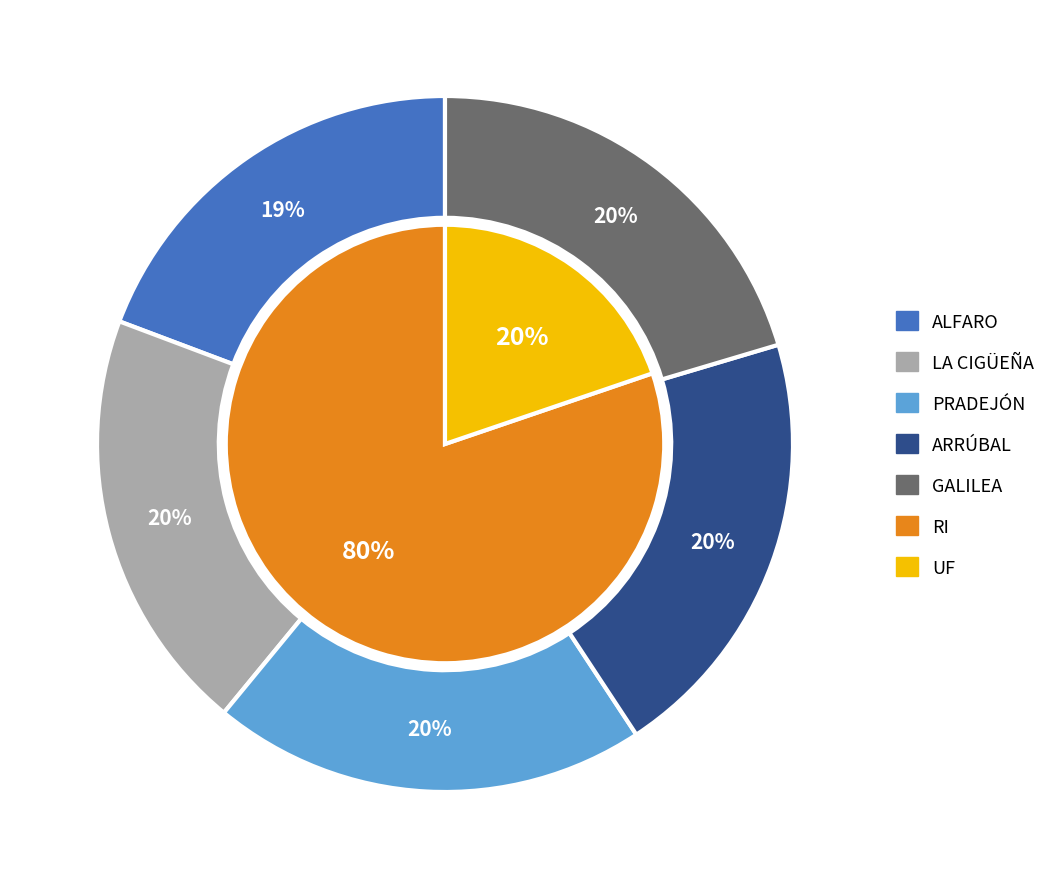

To the nearest percent, what portion does ALFARO represent?

19%